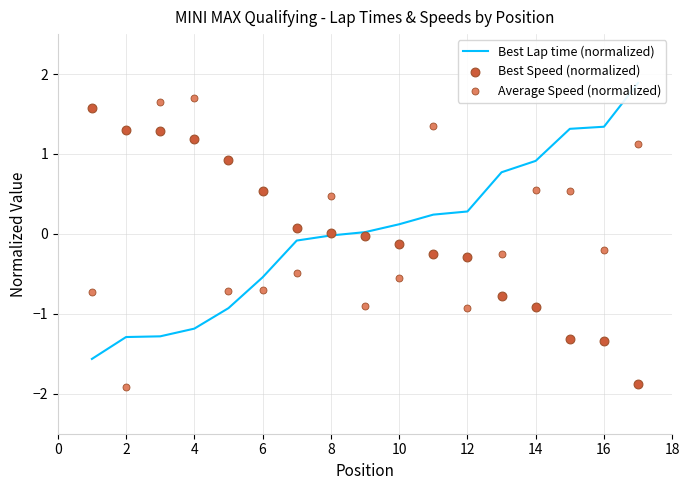

At how many categories does at least one series exceed 0?

17